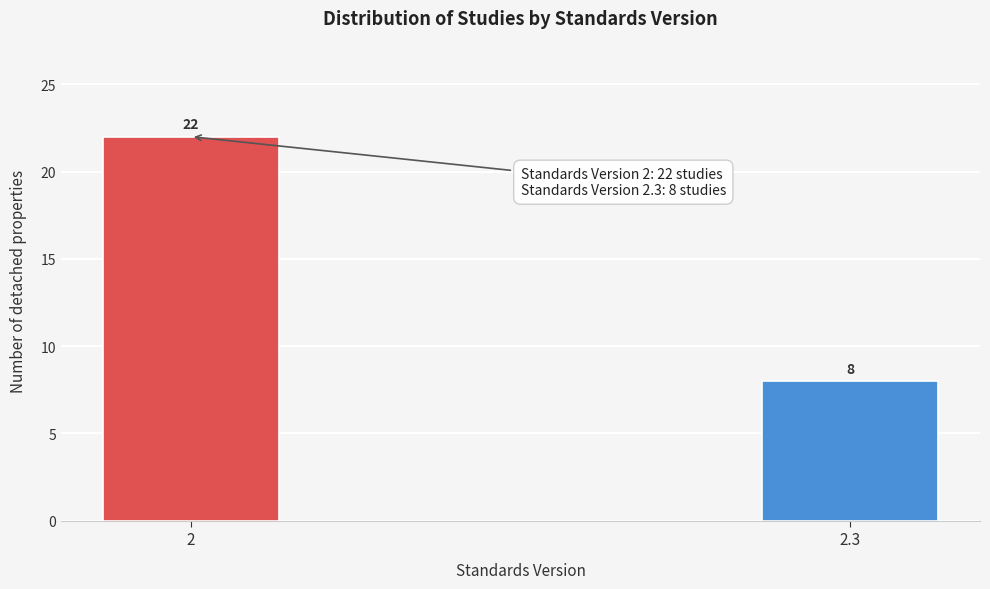

Reading right to left, what are all the values shown in this chart?

8	22